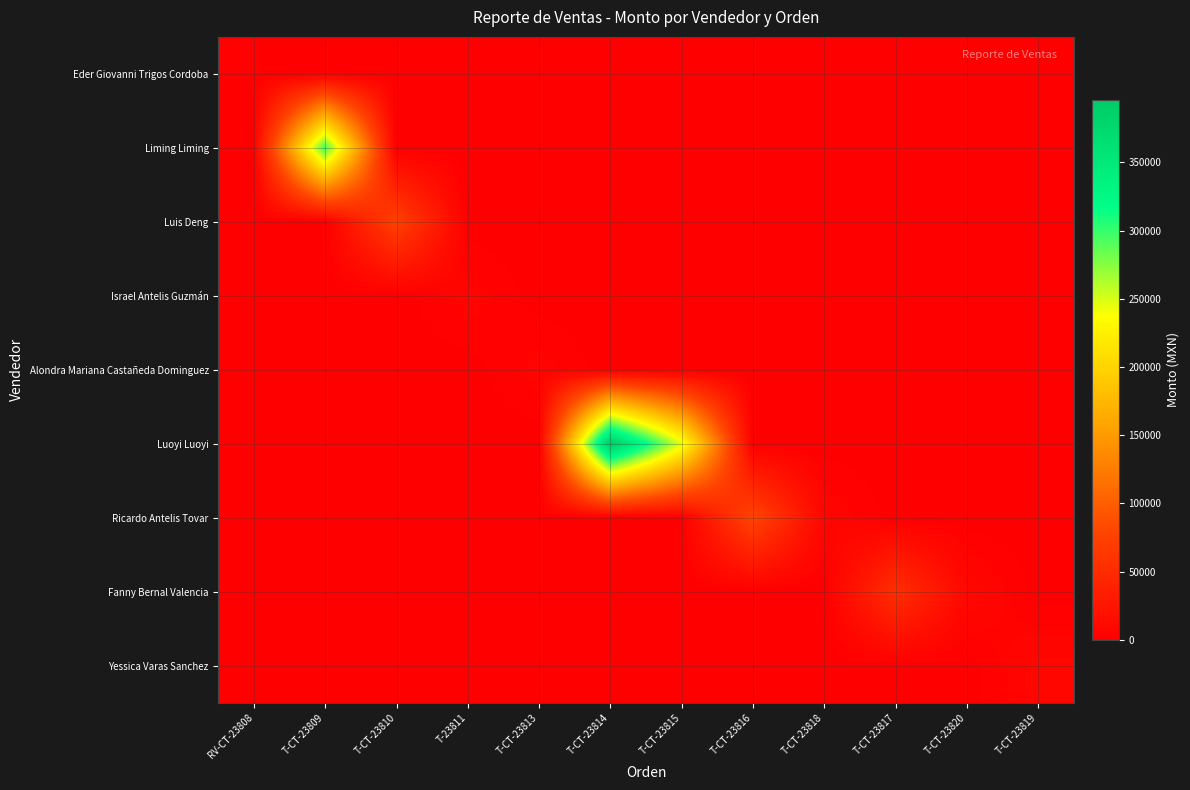

Count the number of categories in the chart.

12